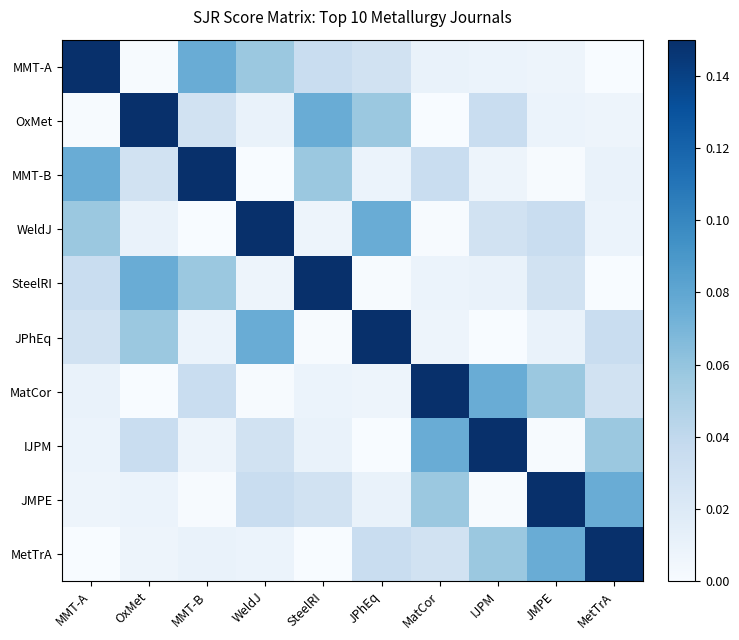

Reading left to right, what are all the values shown in this chart?

MMT-A: MMT-A=0.1	OxMet=0.0	MMT-B=0.1	WeldJ=0.1	SteelRI=0.0	JPhEq=0.0	MatCor=0.0	IJPM=0.0	JMPE=0.0	MetTrA=0.0
OxMet: MMT-A=0.0	OxMet=0.1	MMT-B=0.0	WeldJ=0.0	SteelRI=0.1	JPhEq=0.1	MatCor=0.0	IJPM=0.0	JMPE=0.0	MetTrA=0.0
MMT-B: MMT-A=0.1	OxMet=0.0	MMT-B=0.1	WeldJ=0.0	SteelRI=0.1	JPhEq=0.0	MatCor=0.0	IJPM=0.0	JMPE=0.0	MetTrA=0.0
WeldJ: MMT-A=0.1	OxMet=0.0	MMT-B=0.0	WeldJ=0.1	SteelRI=0.0	JPhEq=0.1	MatCor=0.0	IJPM=0.0	JMPE=0.0	MetTrA=0.0
SteelRI: MMT-A=0.0	OxMet=0.1	MMT-B=0.1	WeldJ=0.0	SteelRI=0.1	JPhEq=0.0	MatCor=0.0	IJPM=0.0	JMPE=0.0	MetTrA=0.0
JPhEq: MMT-A=0.0	OxMet=0.1	MMT-B=0.0	WeldJ=0.1	SteelRI=0.0	JPhEq=0.1	MatCor=0.0	IJPM=0.0	JMPE=0.0	MetTrA=0.0
MatCor: MMT-A=0.0	OxMet=0.0	MMT-B=0.0	WeldJ=0.0	SteelRI=0.0	JPhEq=0.0	MatCor=0.1	IJPM=0.1	JMPE=0.1	MetTrA=0.0
IJPM: MMT-A=0.0	OxMet=0.0	MMT-B=0.0	WeldJ=0.0	SteelRI=0.0	JPhEq=0.0	MatCor=0.1	IJPM=0.1	JMPE=0.0	MetTrA=0.1
JMPE: MMT-A=0.0	OxMet=0.0	MMT-B=0.0	WeldJ=0.0	SteelRI=0.0	JPhEq=0.0	MatCor=0.1	IJPM=0.0	JMPE=0.1	MetTrA=0.1
MetTrA: MMT-A=0.0	OxMet=0.0	MMT-B=0.0	WeldJ=0.0	SteelRI=0.0	JPhEq=0.0	MatCor=0.0	IJPM=0.1	JMPE=0.1	MetTrA=0.1